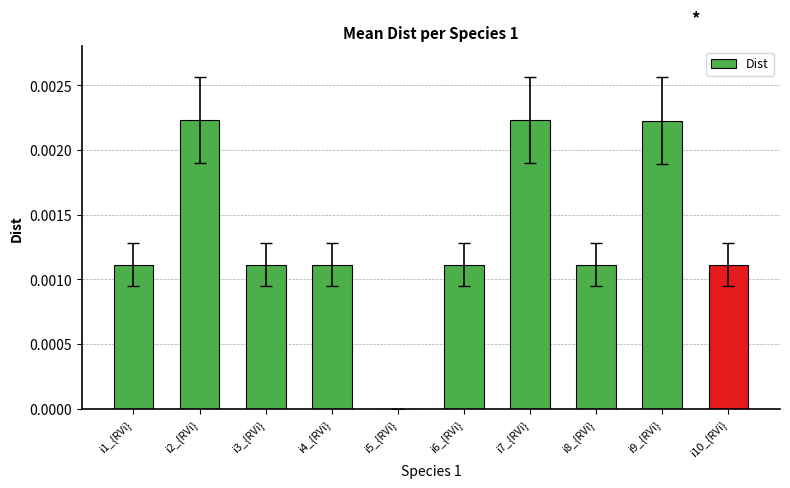

Are the bars grouped side by side (vs. stacked)?

No